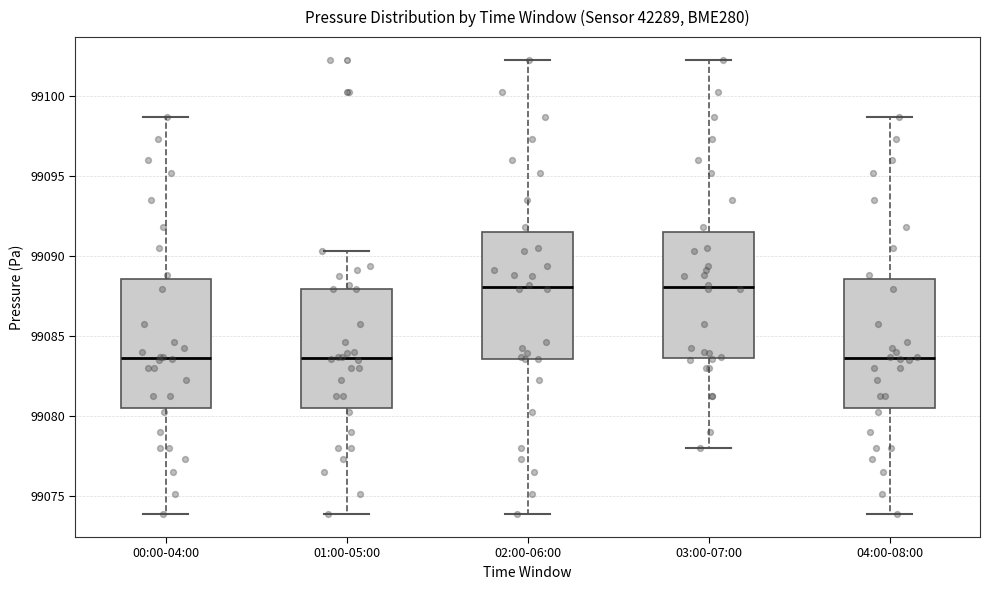

Where is the lower edge of the box for 02:00-06:00 on the y-axis? The values are not printed on the chart, so give them approximately, as read against the axis.

99083.5